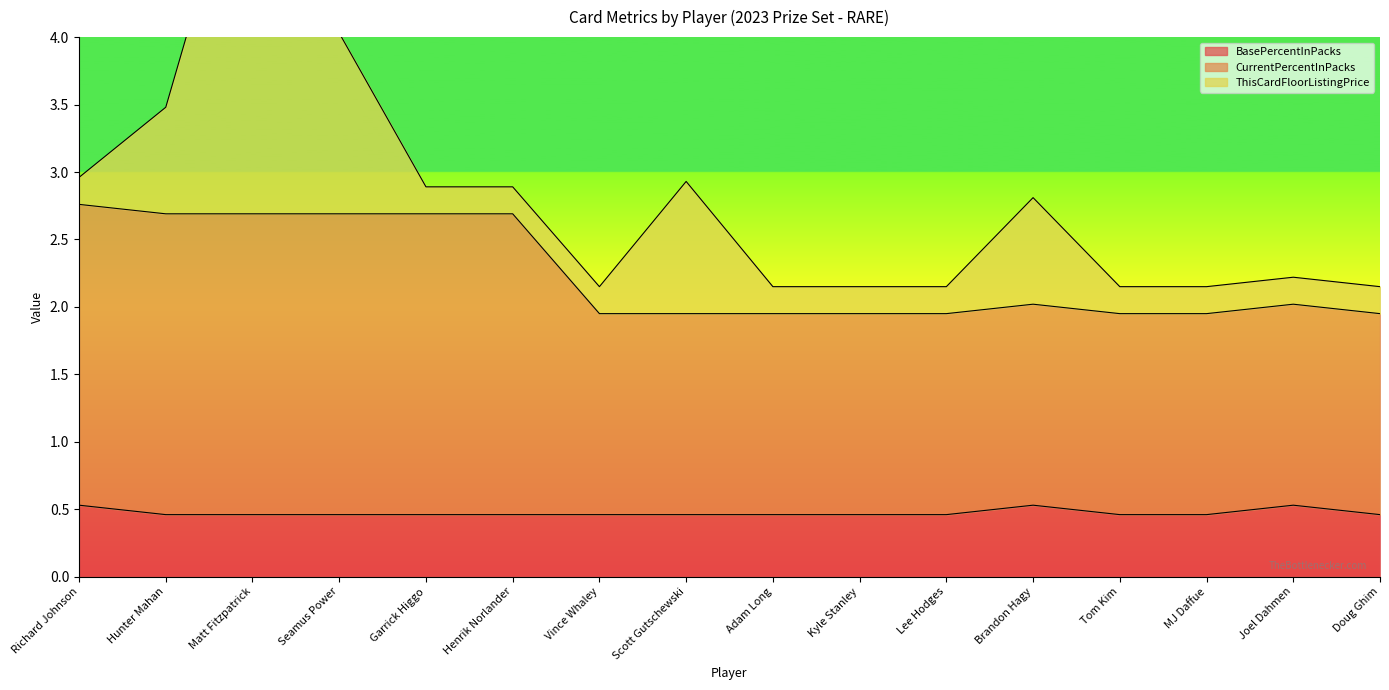

At which category does BasePercentInPacks reach its first local peak?

Brandon Hagy